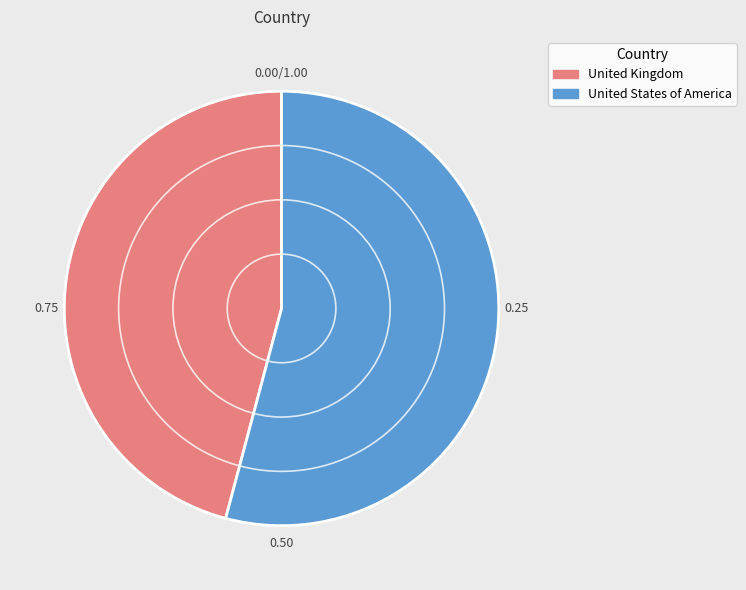

How many segments does this pie chart have?

2